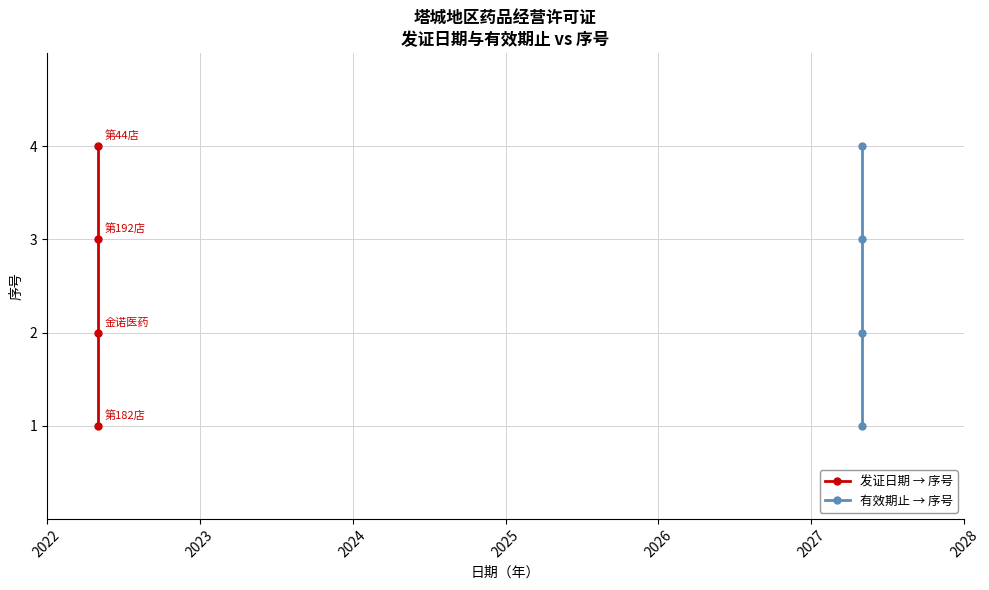

What is the value of the 有效期止 → 序号 point at the 2nd from the left?

2